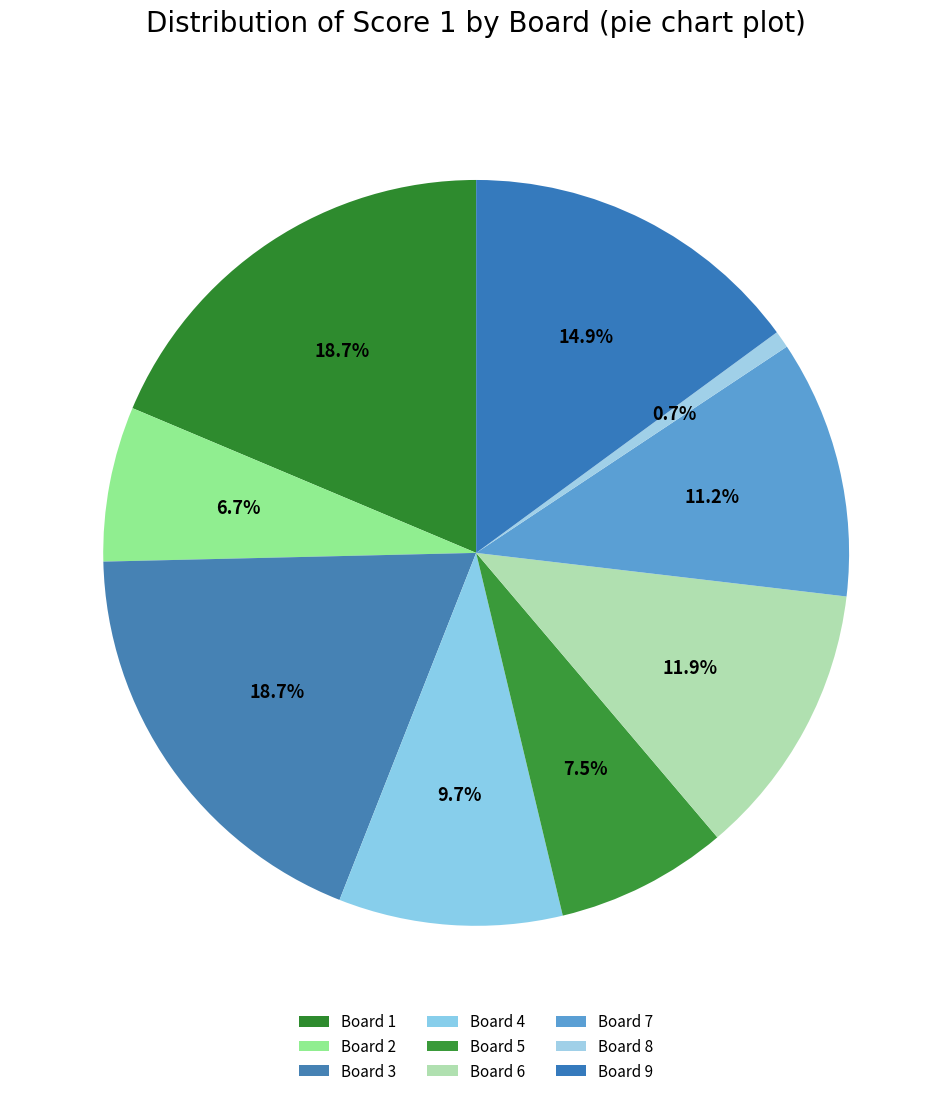

How many segments does this pie chart have?

9